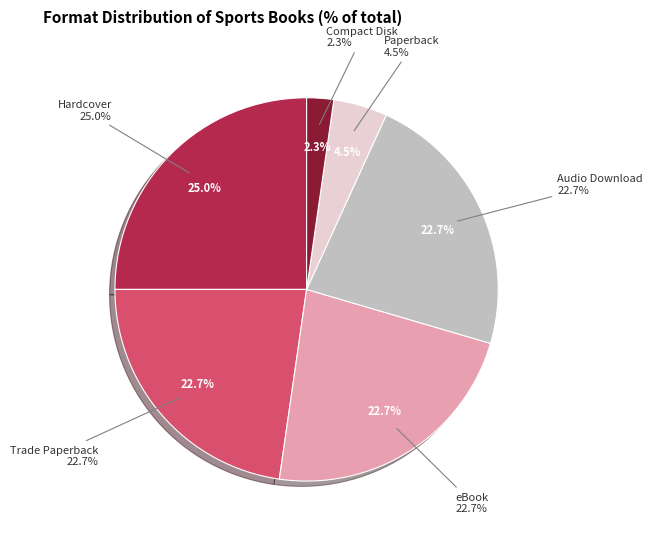

To the nearest percent, what percentage of the pie is Hardcover?

25%